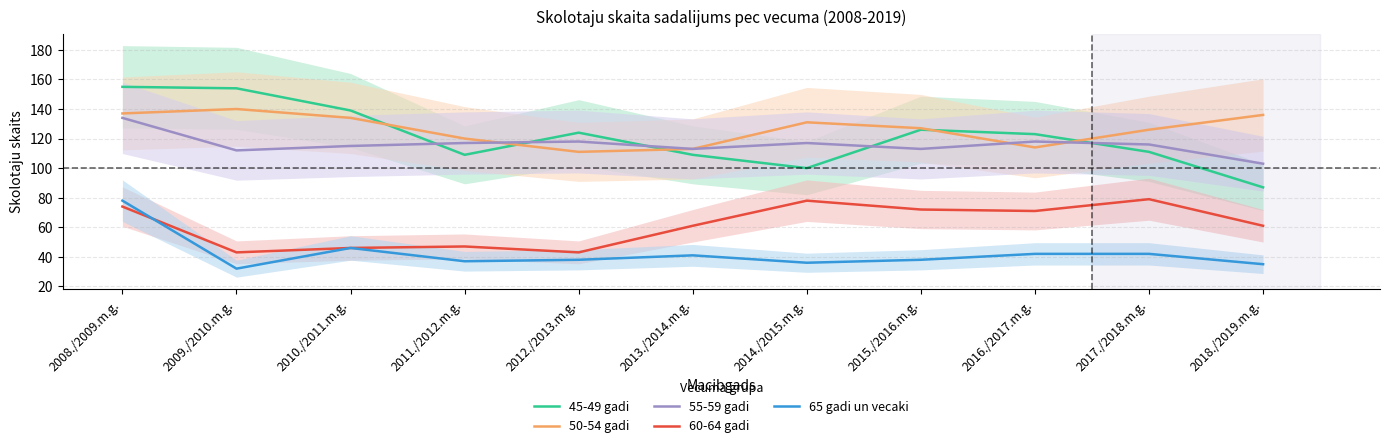

What is the minimum value shown in the chart?

32